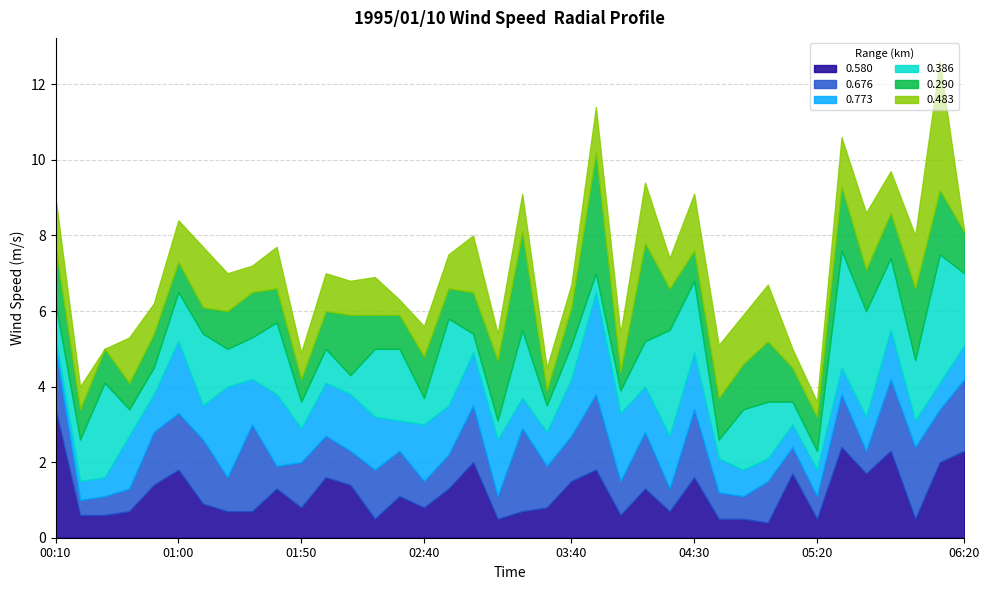

Count the number of categories in the chart.

38